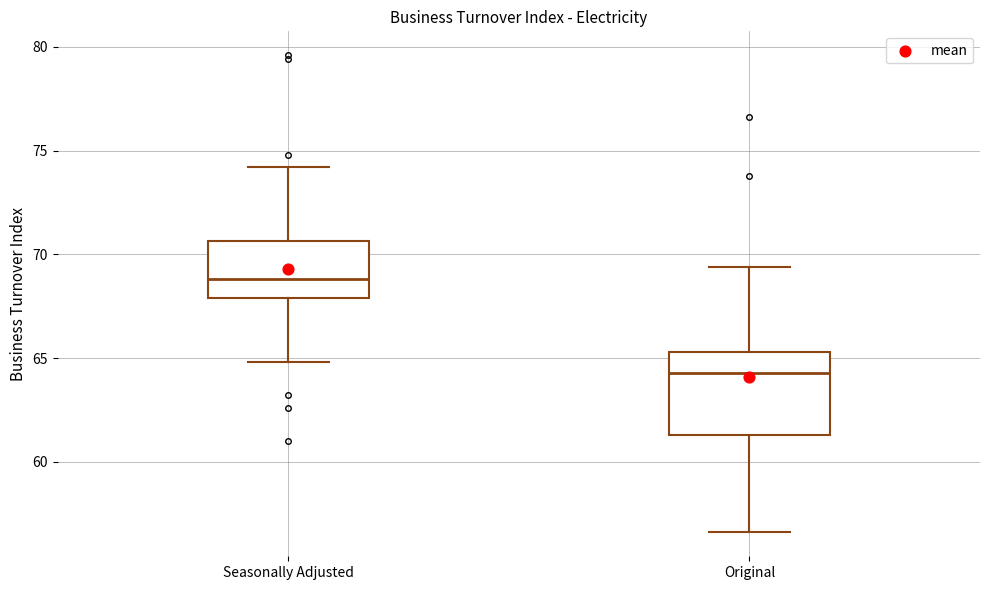

Where is the upper edge of the box for Seasonally Adjusted on the y-axis? The values are not printed on the chart, so give them approximately, as read against the axis.

70.5